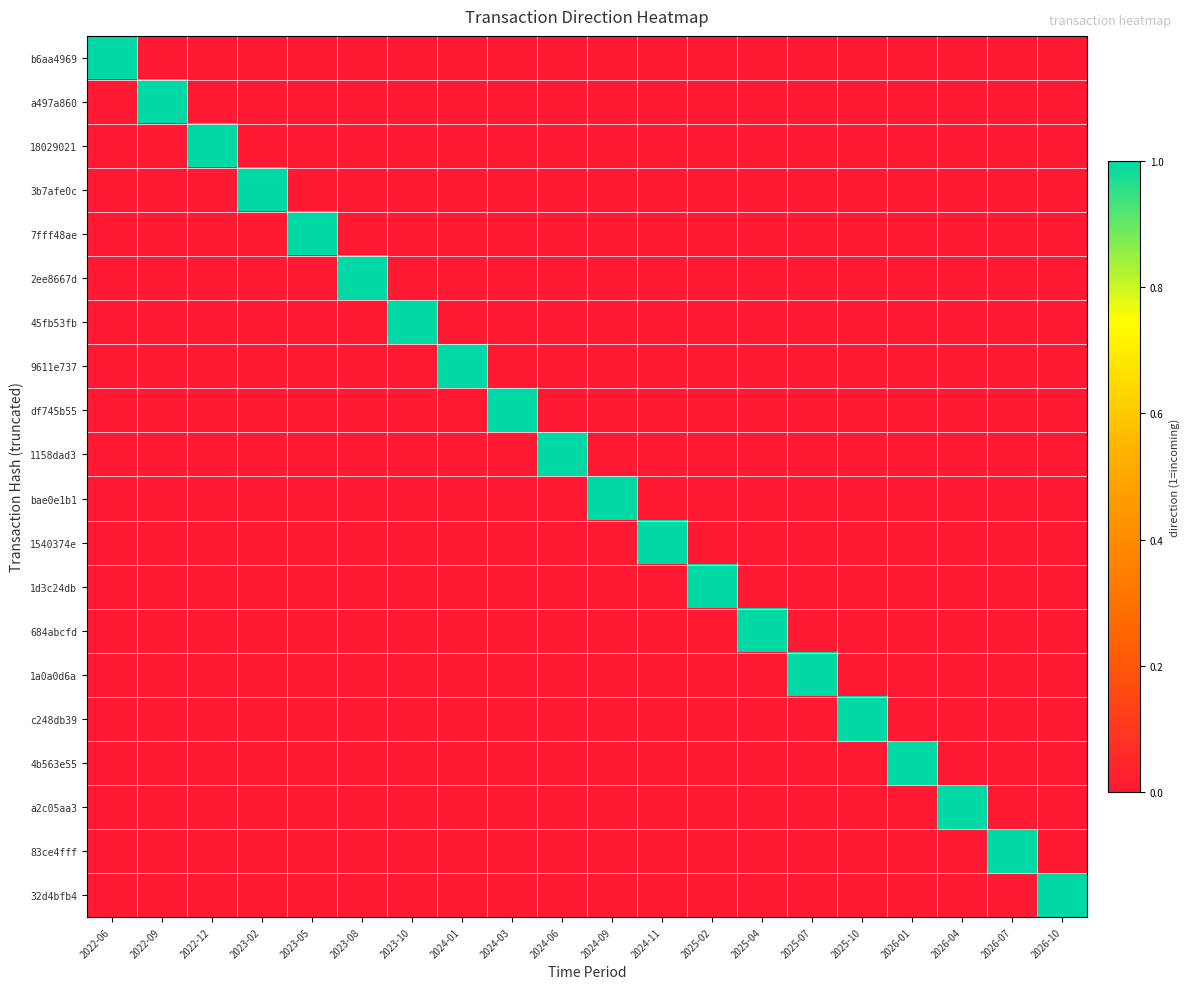

Reading left to right, what are all the values shown in this chart?

b6aa4969: 2022-06=1	2022-09=0	2022-12=0	2023-02=0	2023-05=0	2023-08=0	2023-10=0	2024-01=0	2024-03=0	2024-06=0	2024-09=0	2024-11=0	2025-02=0	2025-04=0	2025-07=0	2025-10=0	2026-01=0	2026-04=0	2026-07=0	2026-10=0
a497a860: 2022-06=0	2022-09=1	2022-12=0	2023-02=0	2023-05=0	2023-08=0	2023-10=0	2024-01=0	2024-03=0	2024-06=0	2024-09=0	2024-11=0	2025-02=0	2025-04=0	2025-07=0	2025-10=0	2026-01=0	2026-04=0	2026-07=0	2026-10=0
18029021: 2022-06=0	2022-09=0	2022-12=1	2023-02=0	2023-05=0	2023-08=0	2023-10=0	2024-01=0	2024-03=0	2024-06=0	2024-09=0	2024-11=0	2025-02=0	2025-04=0	2025-07=0	2025-10=0	2026-01=0	2026-04=0	2026-07=0	2026-10=0
3b7afe0c: 2022-06=0	2022-09=0	2022-12=0	2023-02=1	2023-05=0	2023-08=0	2023-10=0	2024-01=0	2024-03=0	2024-06=0	2024-09=0	2024-11=0	2025-02=0	2025-04=0	2025-07=0	2025-10=0	2026-01=0	2026-04=0	2026-07=0	2026-10=0
7fff48ae: 2022-06=0	2022-09=0	2022-12=0	2023-02=0	2023-05=1	2023-08=0	2023-10=0	2024-01=0	2024-03=0	2024-06=0	2024-09=0	2024-11=0	2025-02=0	2025-04=0	2025-07=0	2025-10=0	2026-01=0	2026-04=0	2026-07=0	2026-10=0
2ee8667d: 2022-06=0	2022-09=0	2022-12=0	2023-02=0	2023-05=0	2023-08=1	2023-10=0	2024-01=0	2024-03=0	2024-06=0	2024-09=0	2024-11=0	2025-02=0	2025-04=0	2025-07=0	2025-10=0	2026-01=0	2026-04=0	2026-07=0	2026-10=0
45fb53fb: 2022-06=0	2022-09=0	2022-12=0	2023-02=0	2023-05=0	2023-08=0	2023-10=1	2024-01=0	2024-03=0	2024-06=0	2024-09=0	2024-11=0	2025-02=0	2025-04=0	2025-07=0	2025-10=0	2026-01=0	2026-04=0	2026-07=0	2026-10=0
9611e737: 2022-06=0	2022-09=0	2022-12=0	2023-02=0	2023-05=0	2023-08=0	2023-10=0	2024-01=1	2024-03=0	2024-06=0	2024-09=0	2024-11=0	2025-02=0	2025-04=0	2025-07=0	2025-10=0	2026-01=0	2026-04=0	2026-07=0	2026-10=0
df745b55: 2022-06=0	2022-09=0	2022-12=0	2023-02=0	2023-05=0	2023-08=0	2023-10=0	2024-01=0	2024-03=1	2024-06=0	2024-09=0	2024-11=0	2025-02=0	2025-04=0	2025-07=0	2025-10=0	2026-01=0	2026-04=0	2026-07=0	2026-10=0
1158dad3: 2022-06=0	2022-09=0	2022-12=0	2023-02=0	2023-05=0	2023-08=0	2023-10=0	2024-01=0	2024-03=0	2024-06=1	2024-09=0	2024-11=0	2025-02=0	2025-04=0	2025-07=0	2025-10=0	2026-01=0	2026-04=0	2026-07=0	2026-10=0
bae0e1b1: 2022-06=0	2022-09=0	2022-12=0	2023-02=0	2023-05=0	2023-08=0	2023-10=0	2024-01=0	2024-03=0	2024-06=0	2024-09=1	2024-11=0	2025-02=0	2025-04=0	2025-07=0	2025-10=0	2026-01=0	2026-04=0	2026-07=0	2026-10=0
1540374e: 2022-06=0	2022-09=0	2022-12=0	2023-02=0	2023-05=0	2023-08=0	2023-10=0	2024-01=0	2024-03=0	2024-06=0	2024-09=0	2024-11=1	2025-02=0	2025-04=0	2025-07=0	2025-10=0	2026-01=0	2026-04=0	2026-07=0	2026-10=0
1d3c24db: 2022-06=0	2022-09=0	2022-12=0	2023-02=0	2023-05=0	2023-08=0	2023-10=0	2024-01=0	2024-03=0	2024-06=0	2024-09=0	2024-11=0	2025-02=1	2025-04=0	2025-07=0	2025-10=0	2026-01=0	2026-04=0	2026-07=0	2026-10=0
684abcfd: 2022-06=0	2022-09=0	2022-12=0	2023-02=0	2023-05=0	2023-08=0	2023-10=0	2024-01=0	2024-03=0	2024-06=0	2024-09=0	2024-11=0	2025-02=0	2025-04=1	2025-07=0	2025-10=0	2026-01=0	2026-04=0	2026-07=0	2026-10=0
1a0a0d6a: 2022-06=0	2022-09=0	2022-12=0	2023-02=0	2023-05=0	2023-08=0	2023-10=0	2024-01=0	2024-03=0	2024-06=0	2024-09=0	2024-11=0	2025-02=0	2025-04=0	2025-07=1	2025-10=0	2026-01=0	2026-04=0	2026-07=0	2026-10=0
c248db39: 2022-06=0	2022-09=0	2022-12=0	2023-02=0	2023-05=0	2023-08=0	2023-10=0	2024-01=0	2024-03=0	2024-06=0	2024-09=0	2024-11=0	2025-02=0	2025-04=0	2025-07=0	2025-10=1	2026-01=0	2026-04=0	2026-07=0	2026-10=0
4b563e55: 2022-06=0	2022-09=0	2022-12=0	2023-02=0	2023-05=0	2023-08=0	2023-10=0	2024-01=0	2024-03=0	2024-06=0	2024-09=0	2024-11=0	2025-02=0	2025-04=0	2025-07=0	2025-10=0	2026-01=1	2026-04=0	2026-07=0	2026-10=0
a2c05aa3: 2022-06=0	2022-09=0	2022-12=0	2023-02=0	2023-05=0	2023-08=0	2023-10=0	2024-01=0	2024-03=0	2024-06=0	2024-09=0	2024-11=0	2025-02=0	2025-04=0	2025-07=0	2025-10=0	2026-01=0	2026-04=1	2026-07=0	2026-10=0
83ce4fff: 2022-06=0	2022-09=0	2022-12=0	2023-02=0	2023-05=0	2023-08=0	2023-10=0	2024-01=0	2024-03=0	2024-06=0	2024-09=0	2024-11=0	2025-02=0	2025-04=0	2025-07=0	2025-10=0	2026-01=0	2026-04=0	2026-07=1	2026-10=0
32d4bfb4: 2022-06=0	2022-09=0	2022-12=0	2023-02=0	2023-05=0	2023-08=0	2023-10=0	2024-01=0	2024-03=0	2024-06=0	2024-09=0	2024-11=0	2025-02=0	2025-04=0	2025-07=0	2025-10=0	2026-01=0	2026-04=0	2026-07=0	2026-10=1